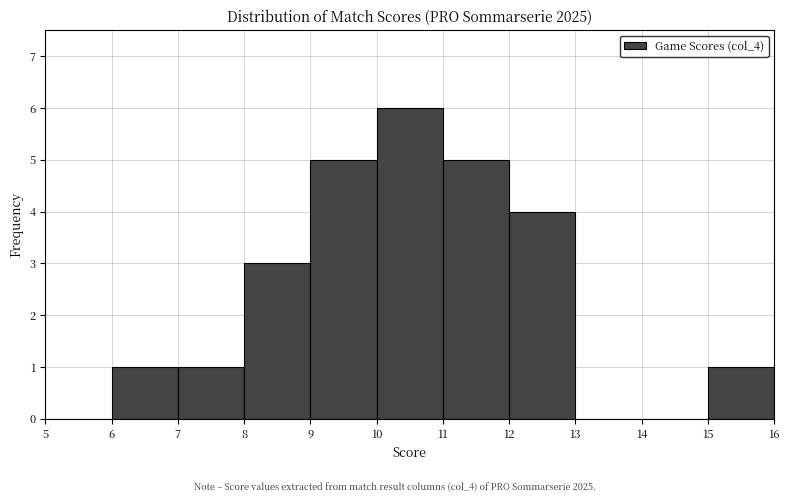

Over which range of the x-axis is the bar tallest?

10 to 11